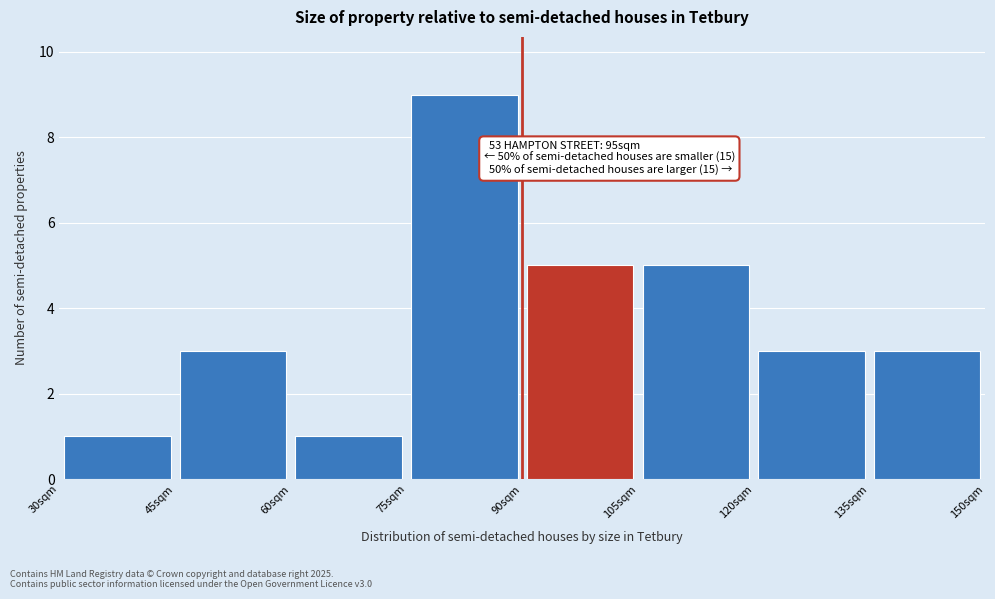

Over which range of the x-axis is the bar tallest?

75 to 90